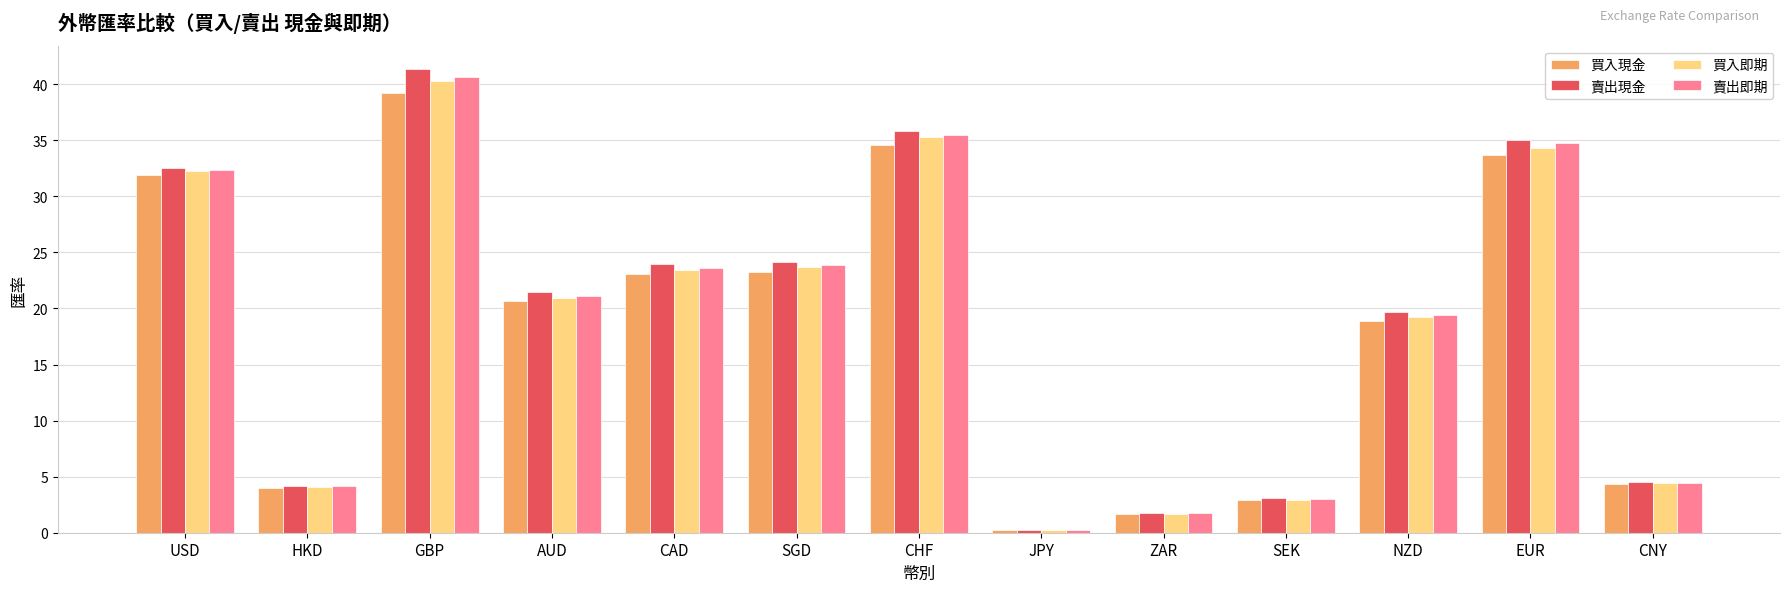

What is the maximum value shown in the chart?

41.4